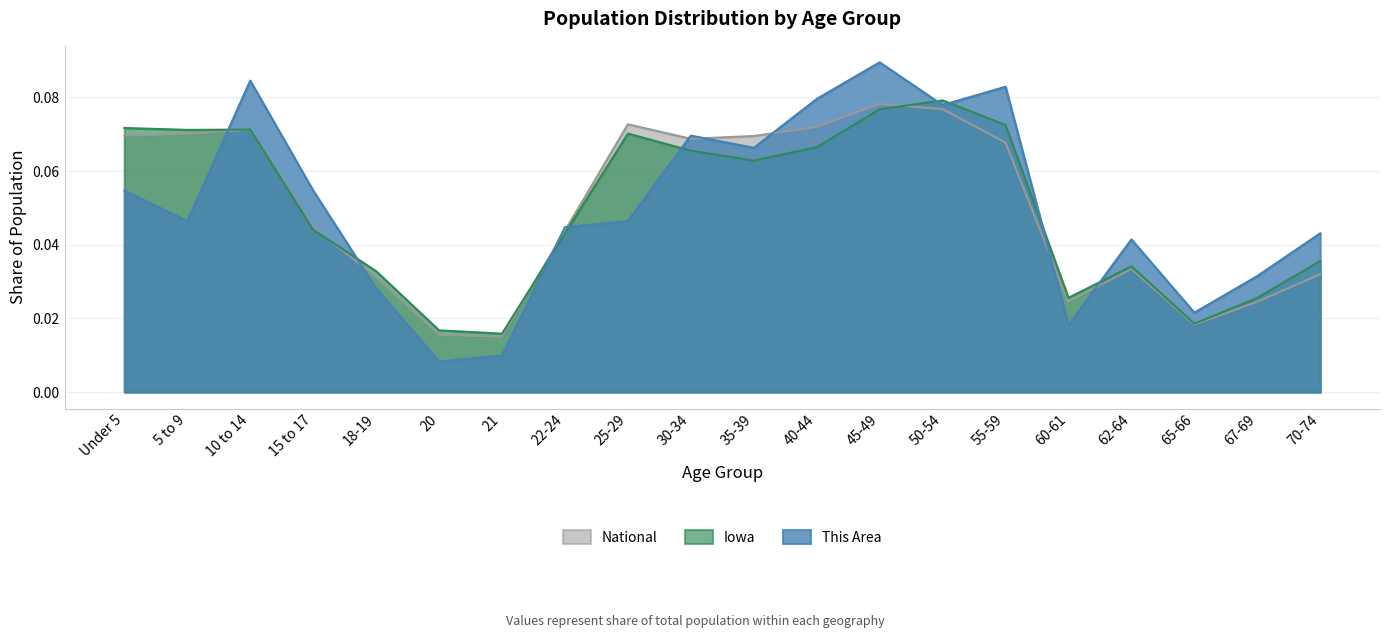

What is the maximum value for Iowa?

0.1